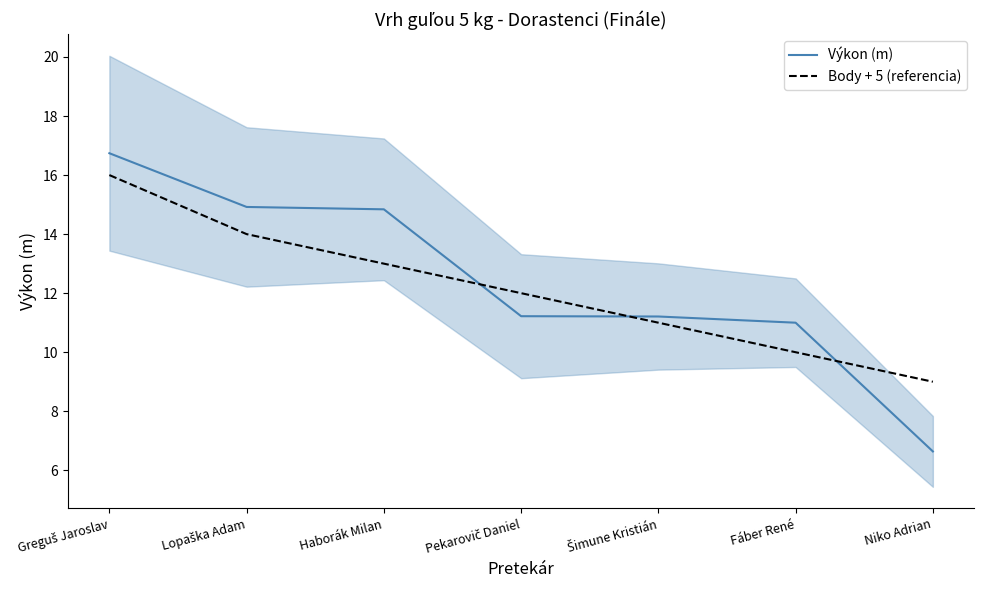

What is the maximum value for Výkon (m)?

16.7